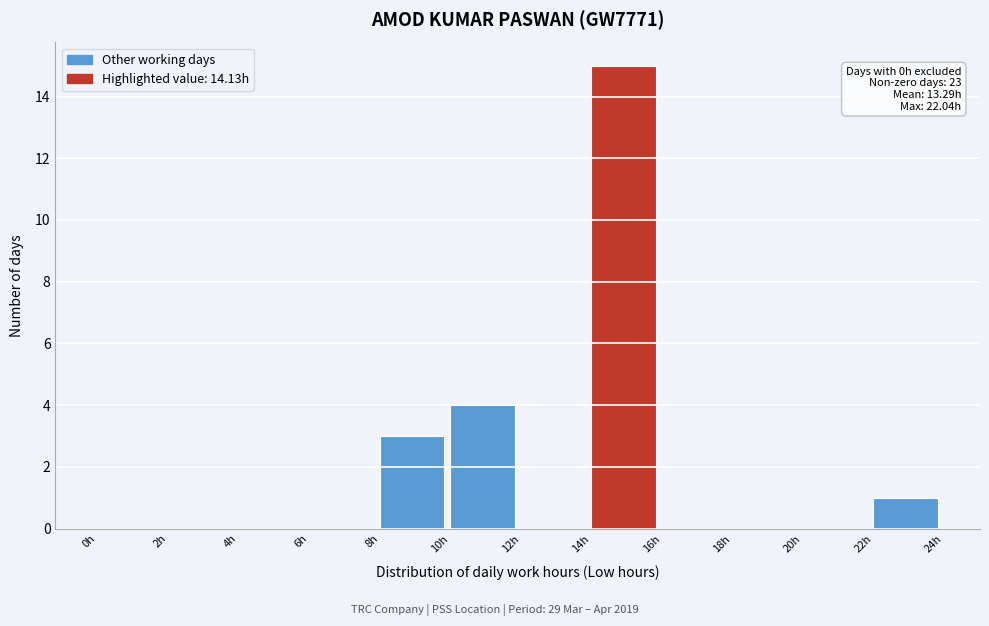

Over which range of the x-axis is the bar tallest?

14 to 16